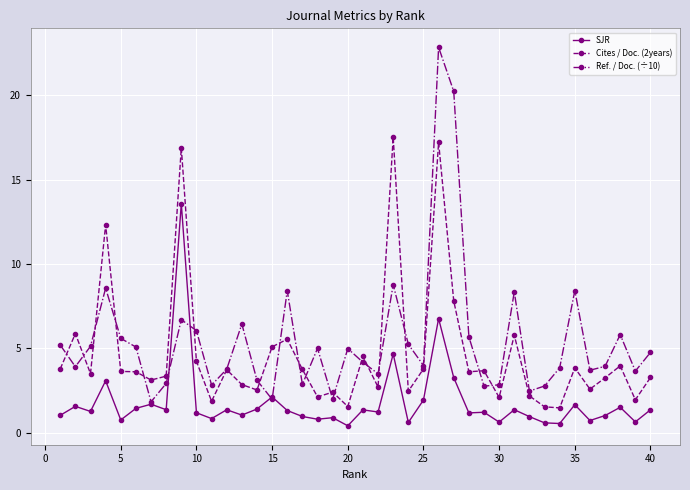

List the series in order of their peak value, highest first.

Ref. / Doc. (÷10), Cites / Doc. (2years), SJR